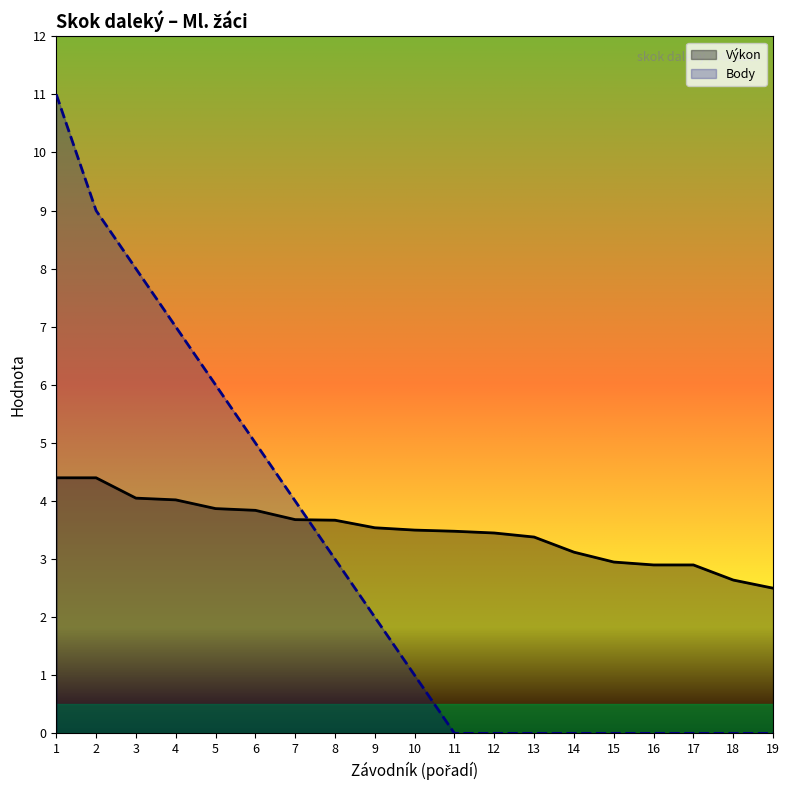

The value of Body at 6 is 7.6. True or false?

False